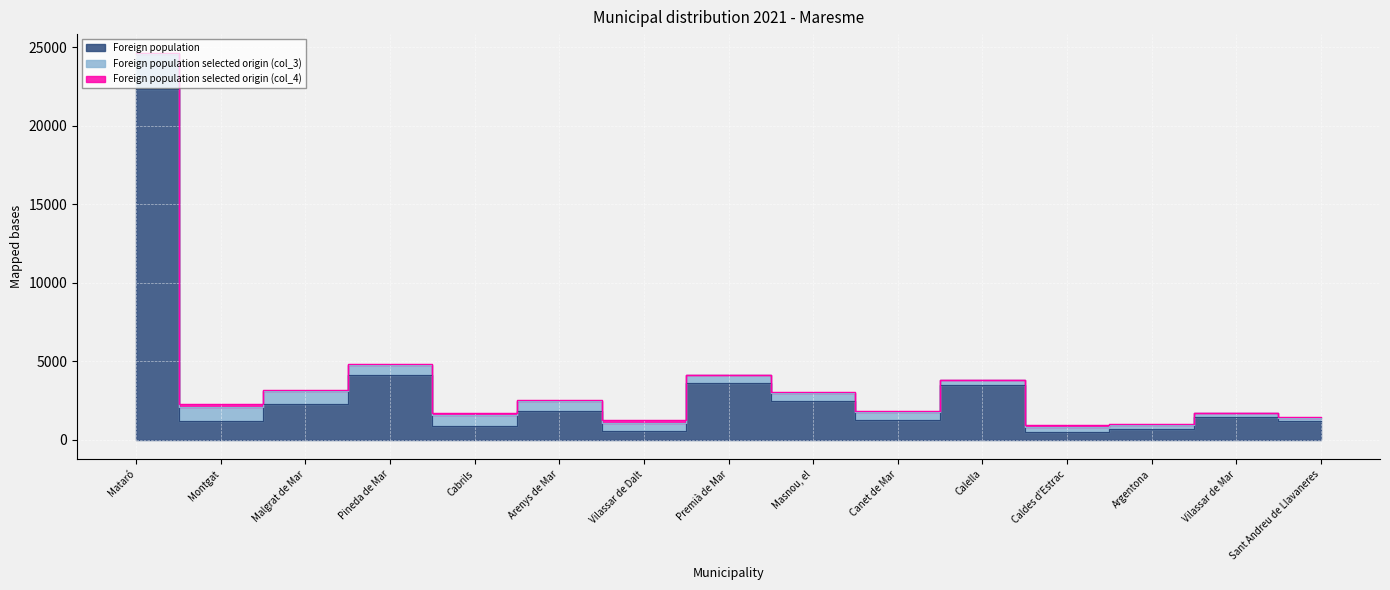

Rank the series at Malgrat de Mar from lowest to highest value.

Foreign population selected origin (col_4), Foreign population selected origin (col_3), Foreign population